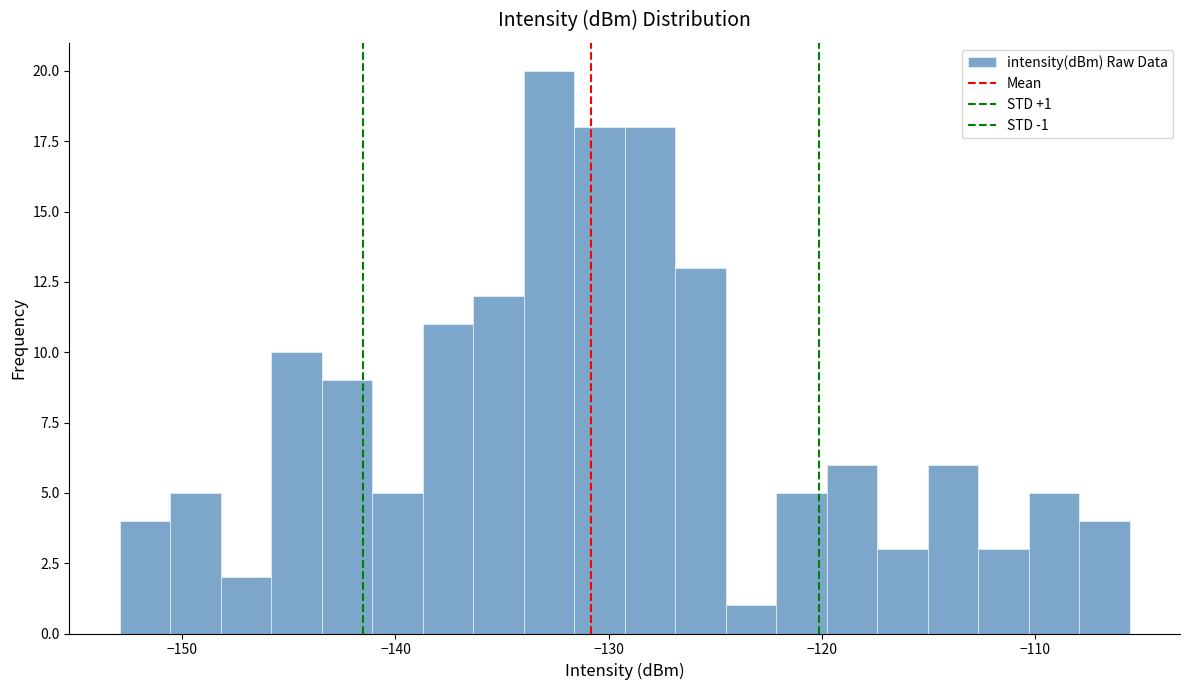

Around what value on the x-axis is the tallest bar? Give the approximate position of its centre, as read against the axis.

-133